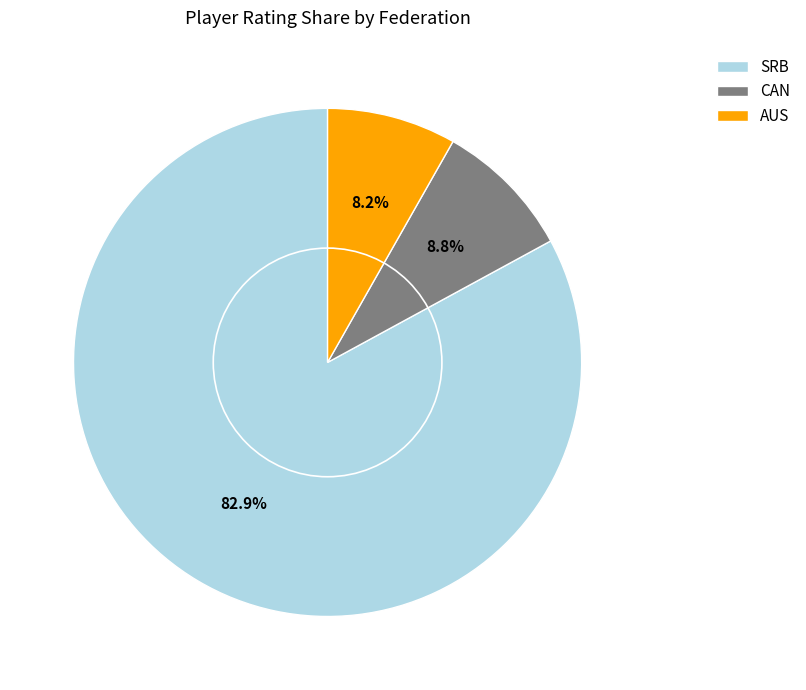

To the nearest percent, what percentage of the pie is SRB?

83%